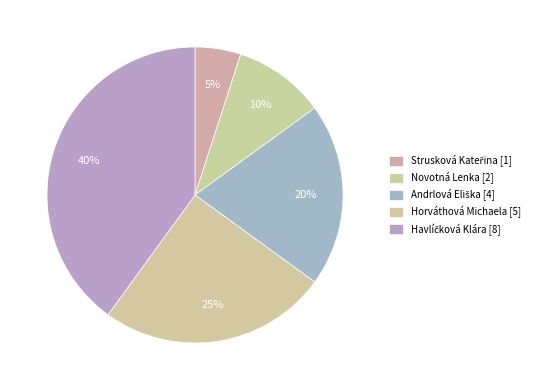

How many segments does this pie chart have?

5